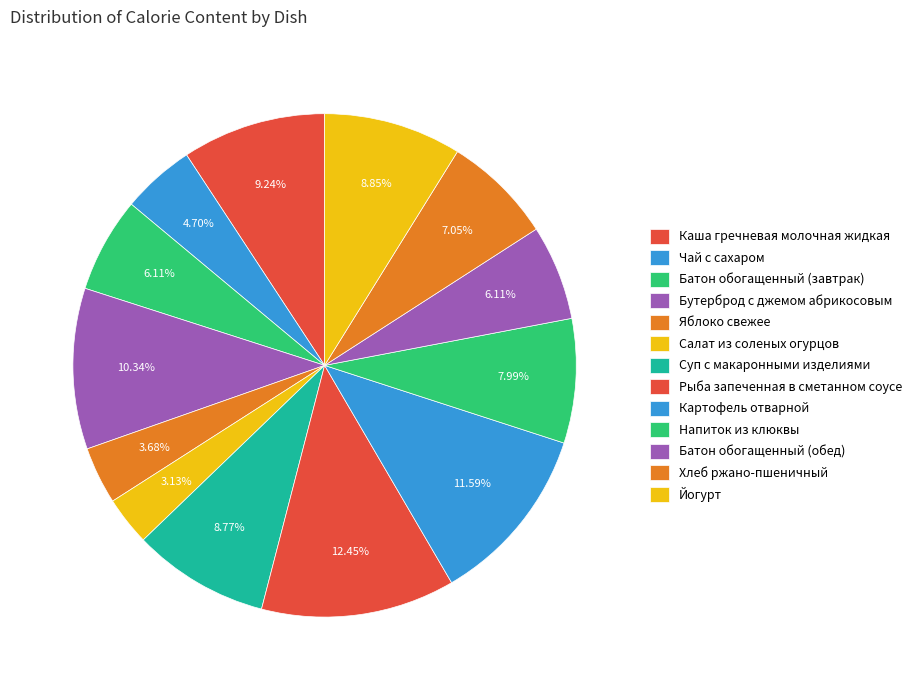

Rank the categories by value from lowest to highest.

Салат из соленых огурцов, Яблоко свежее, Чай с сахаром, Батон обогащенный (завтрак), Батон обогащенный (обед), Хлеб ржано-пшеничный, Напиток из клюквы, Суп с макаронными изделиями, Йогурт, Каша гречневая молочная жидкая, Бутерброд с джемом абрикосовым, Картофель отварной, Рыба запеченная в сметанном соусе